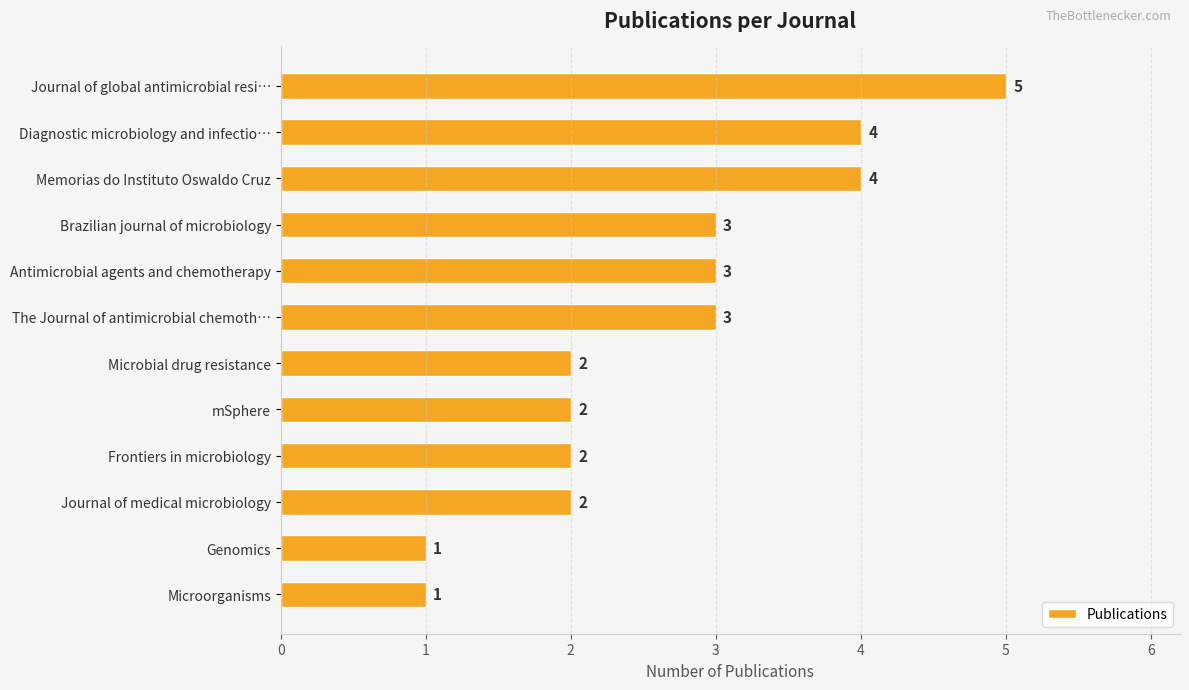

The chart shows a value of 7 at Memorias do Instituto Oswaldo Cruz. True or false?

False